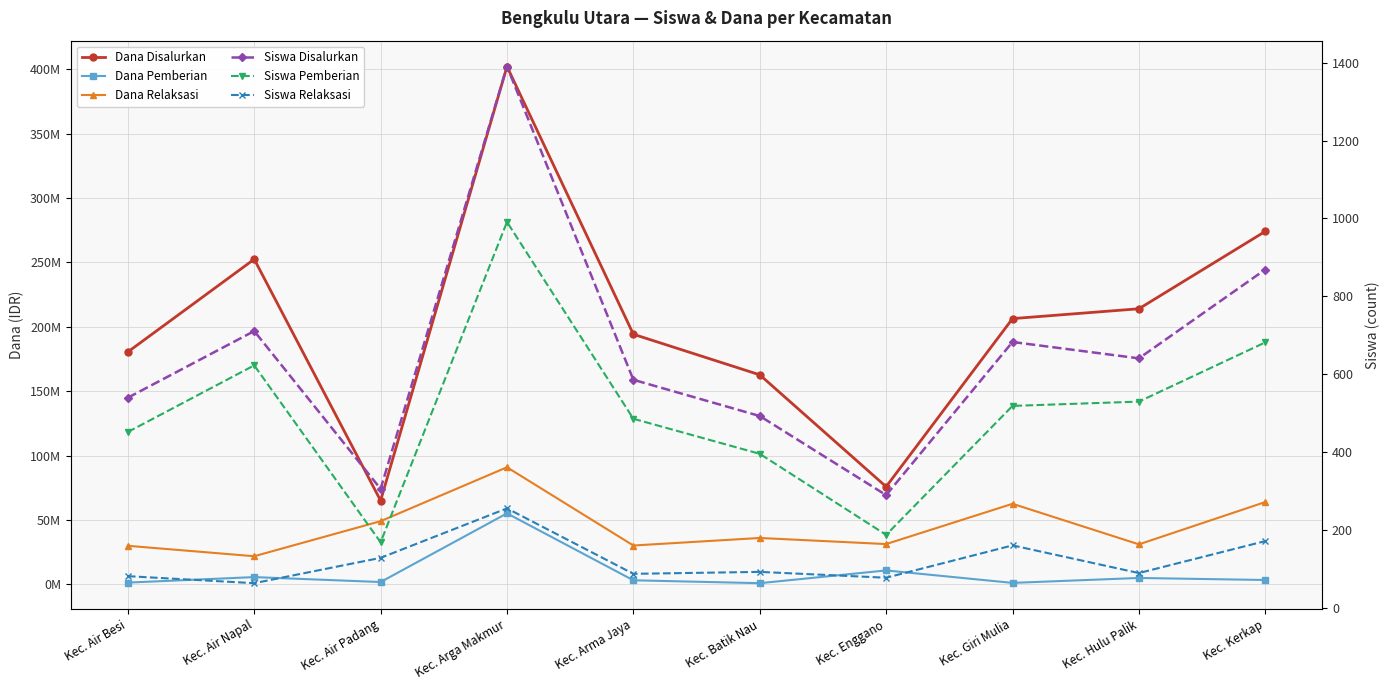

Which has a higher value, Kec. Hulu Palik or Kec. Arga Makmur?

Kec. Arga Makmur